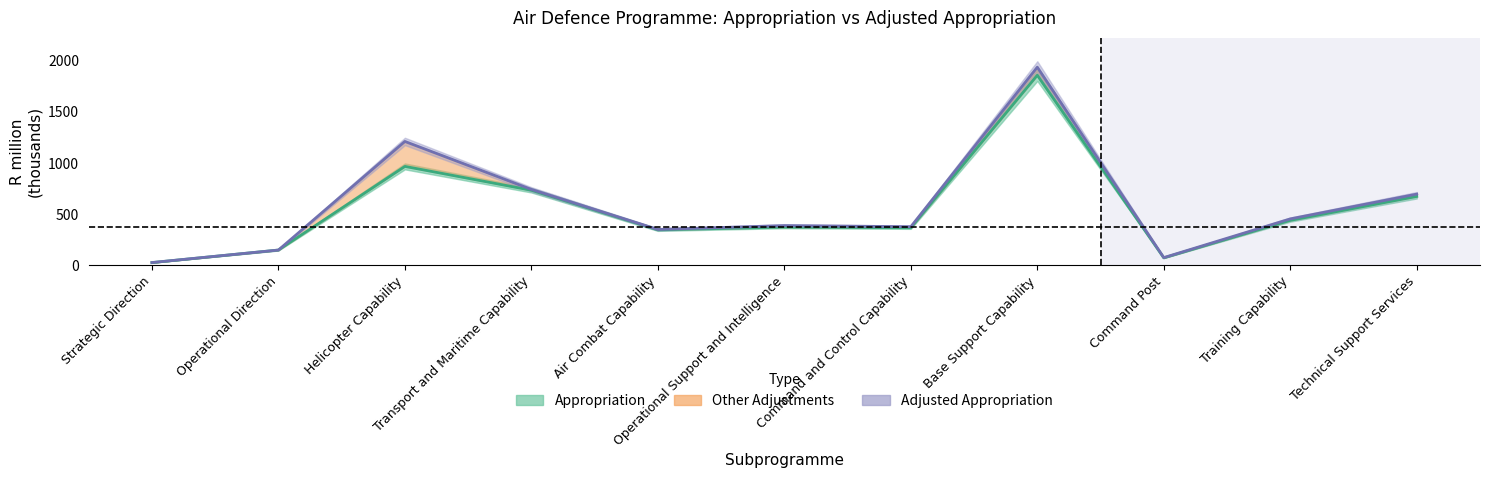

Does the chart have visible grid lines?

No